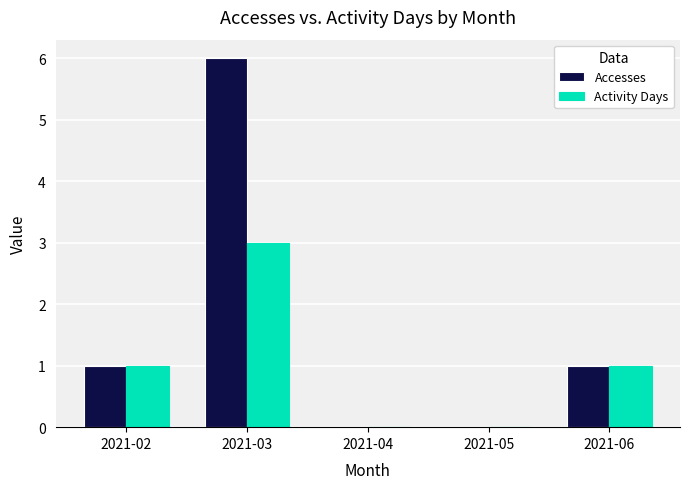

Which category has the highest value in the Accesses series?

2021-03